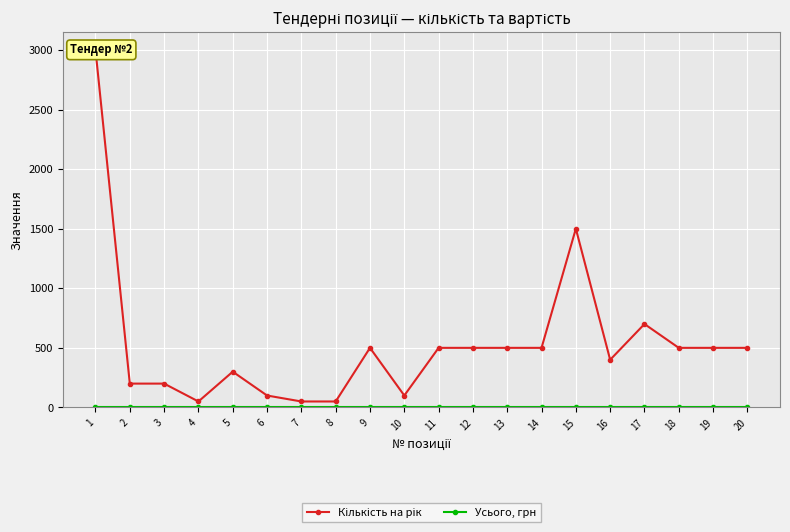

The value of Усього, грн at 19 is 0. True or false?

True